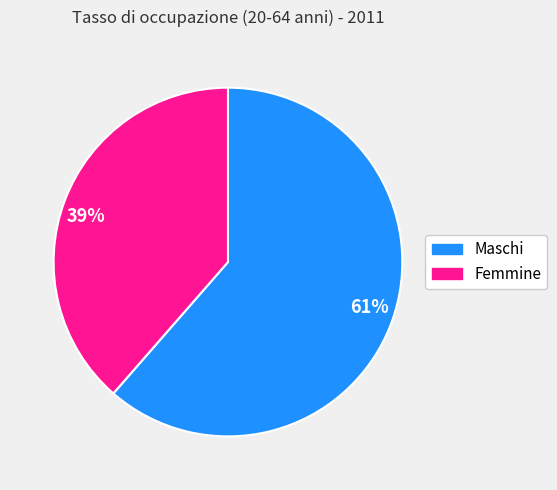

Which category has the biggest portion of the pie?

61%